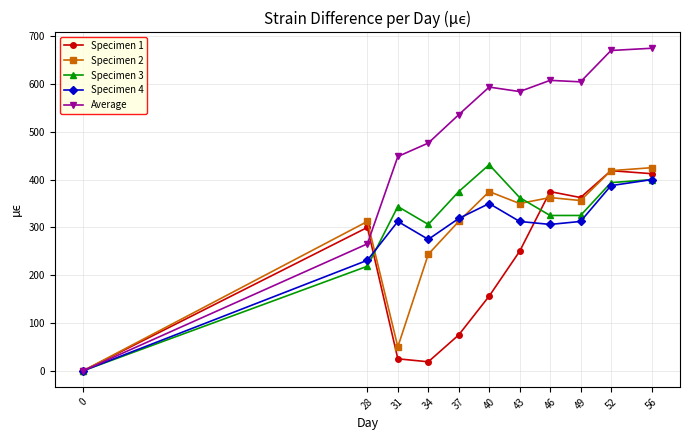

What is the value of the Specimen 1 point at the 9th from the left?

362.5